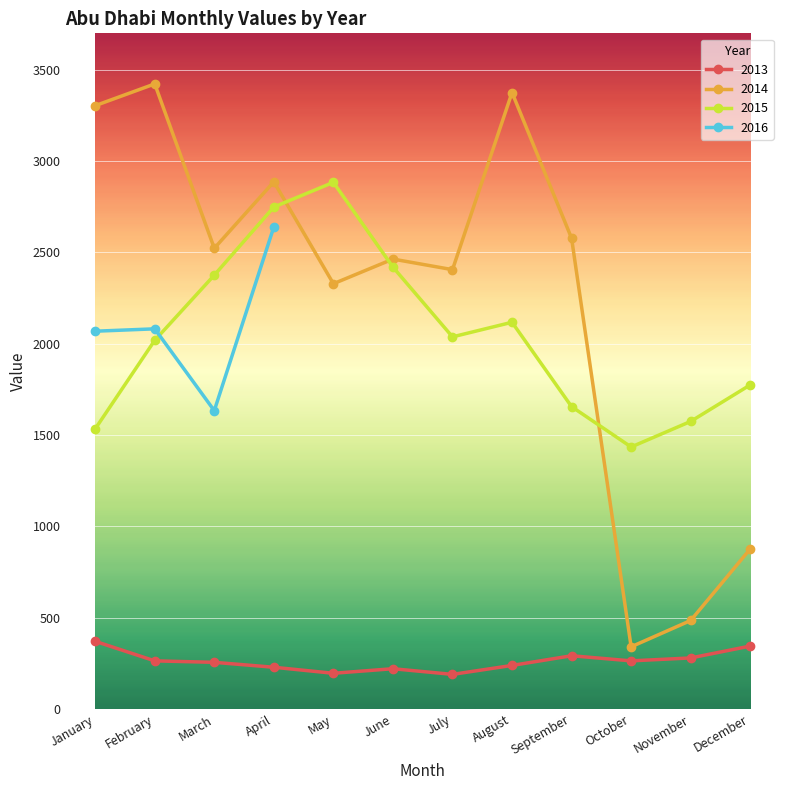

The value of 2014 at August is 3376. True or false?

True